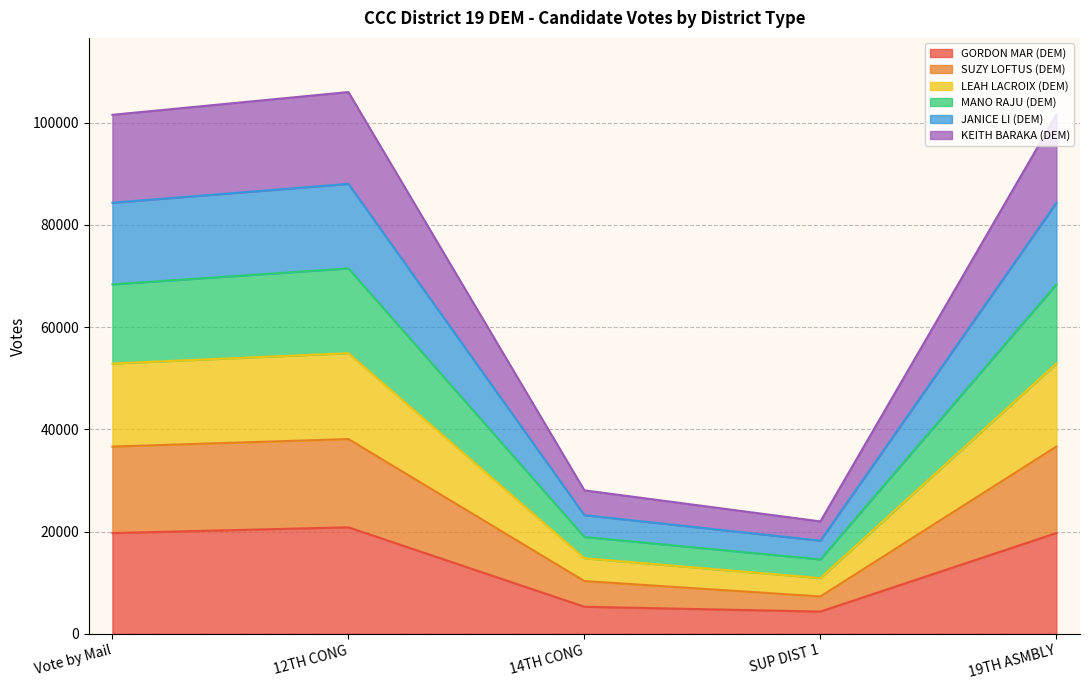

Is it true that LEAH LACROIX (DEM) equals 22621 at 19TH ASMBLY?

False